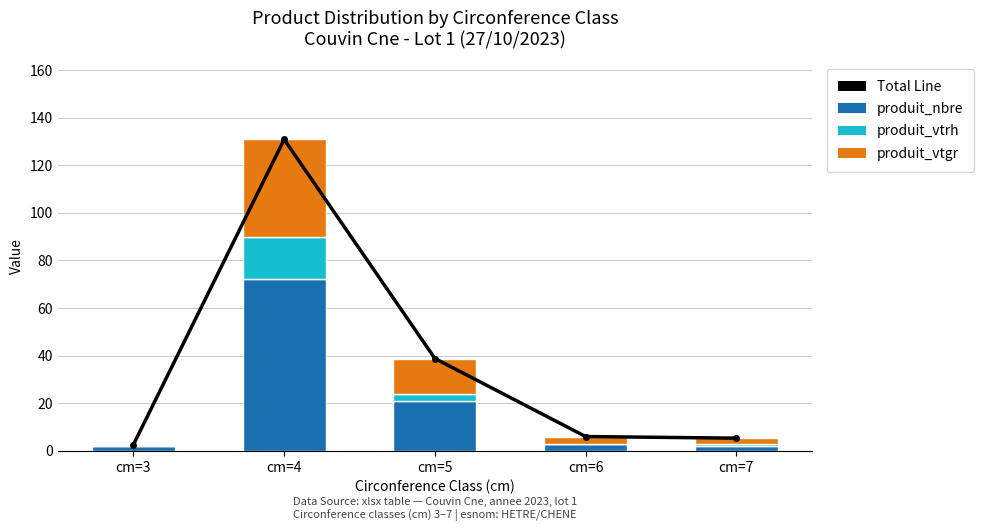

What is the spread (max minus min) of values at cm=5?

35.8